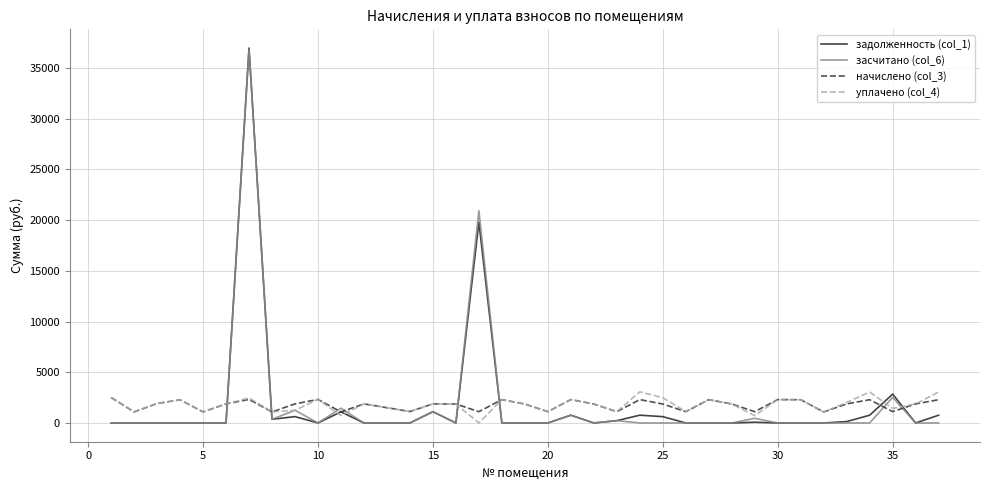

In уплачено (col_4), how many points are lower than both neighbors (excluding endpoints)?

12